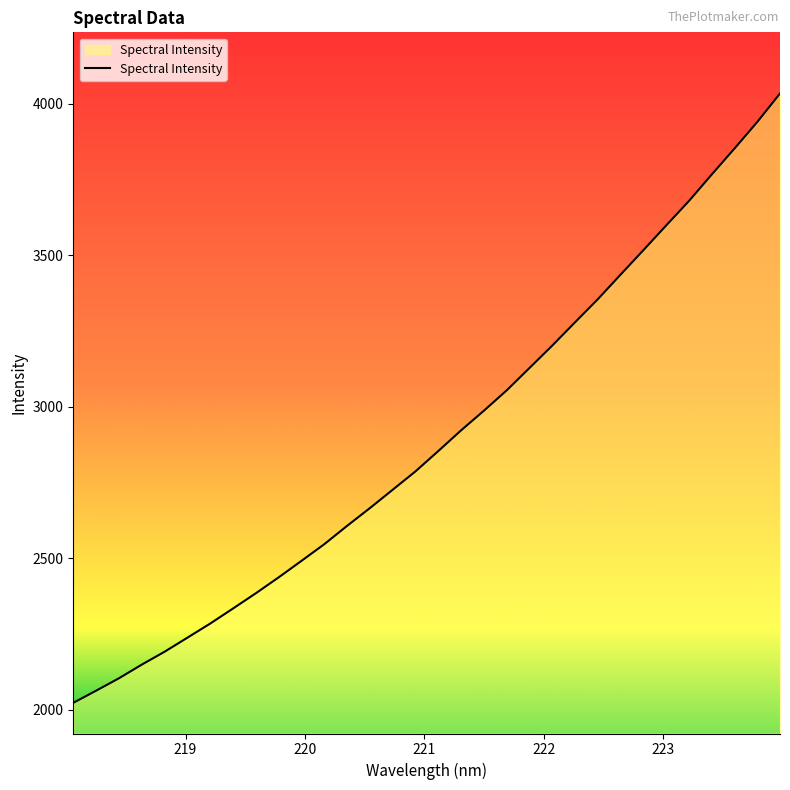

Does the chart have visible grid lines?

No